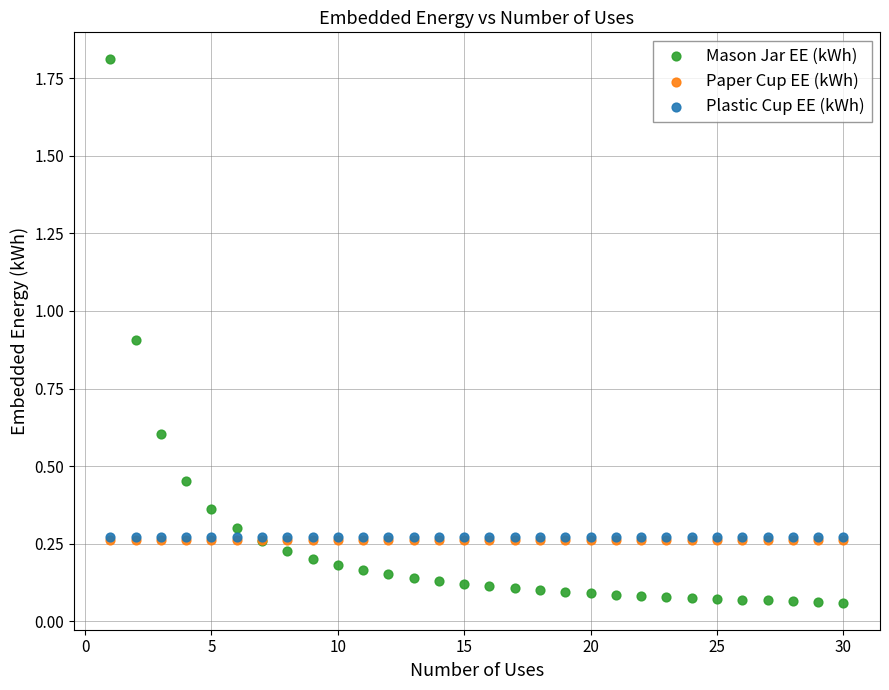

What are all the series names shown in the legend?

Mason Jar EE (kWh), Paper Cup EE (kWh), Plastic Cup EE (kWh)